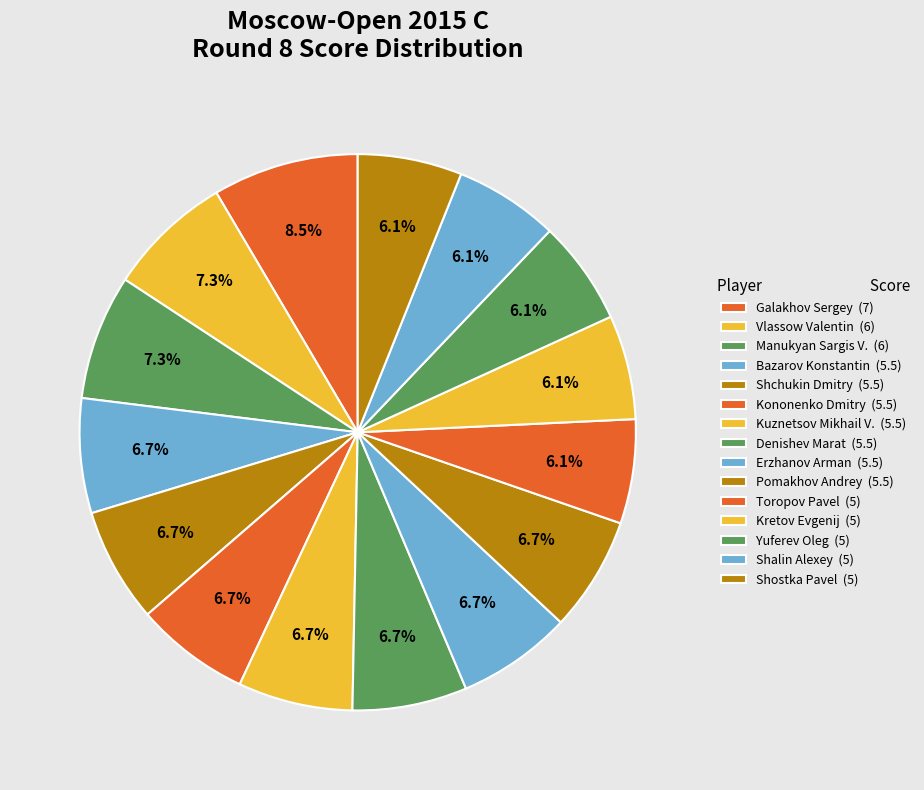

True or false: Kuznetsov Mikhail V. accounts for 13% of the total.

False